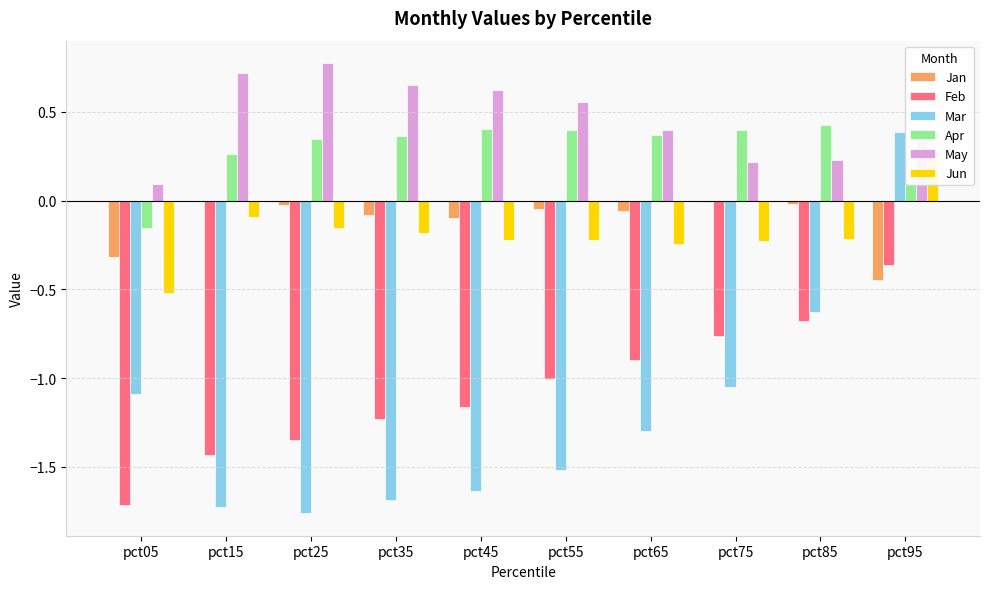

Between pct35 and pct25, which is larger?

pct25